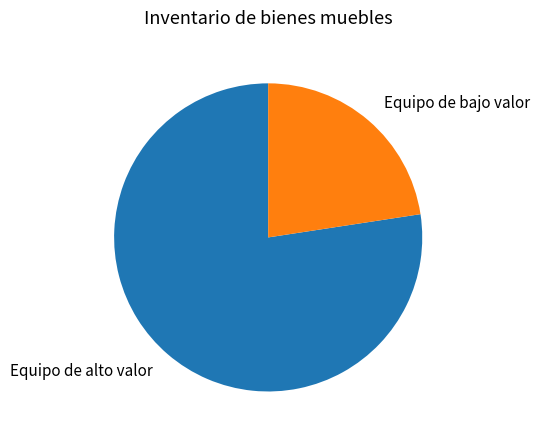

Approximately how many times larger is the value at Equipo de alto valor compared to Equipo de bajo valor?

3.4